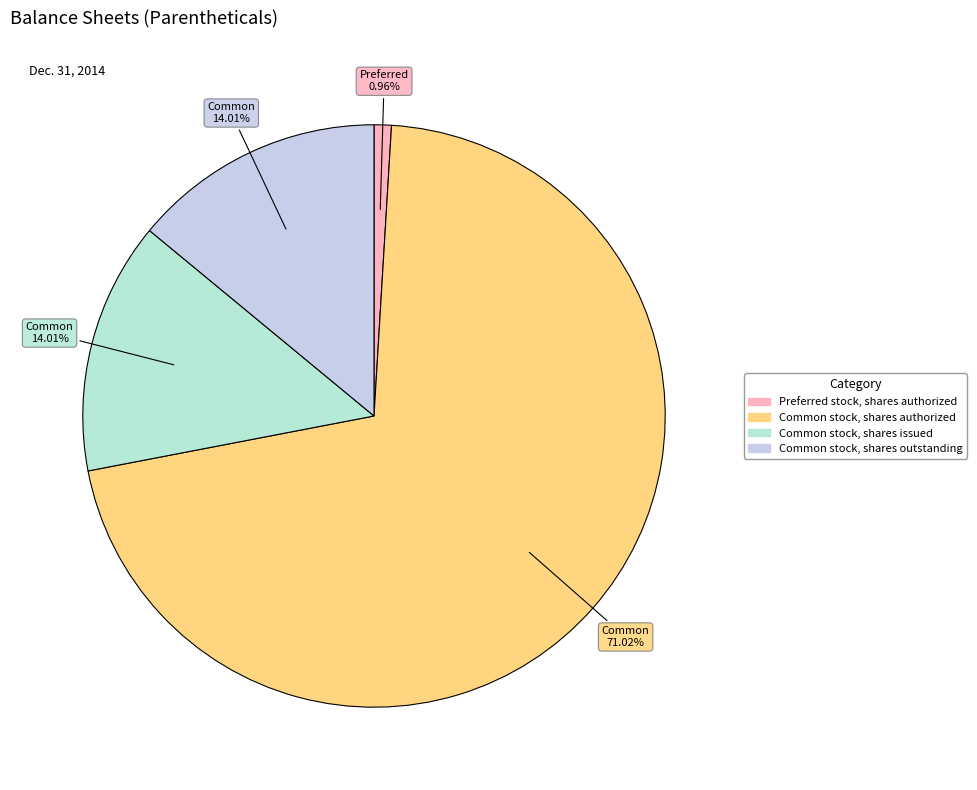

To the nearest percent, what percentage of the pie is Common stock, shares issued?

14%